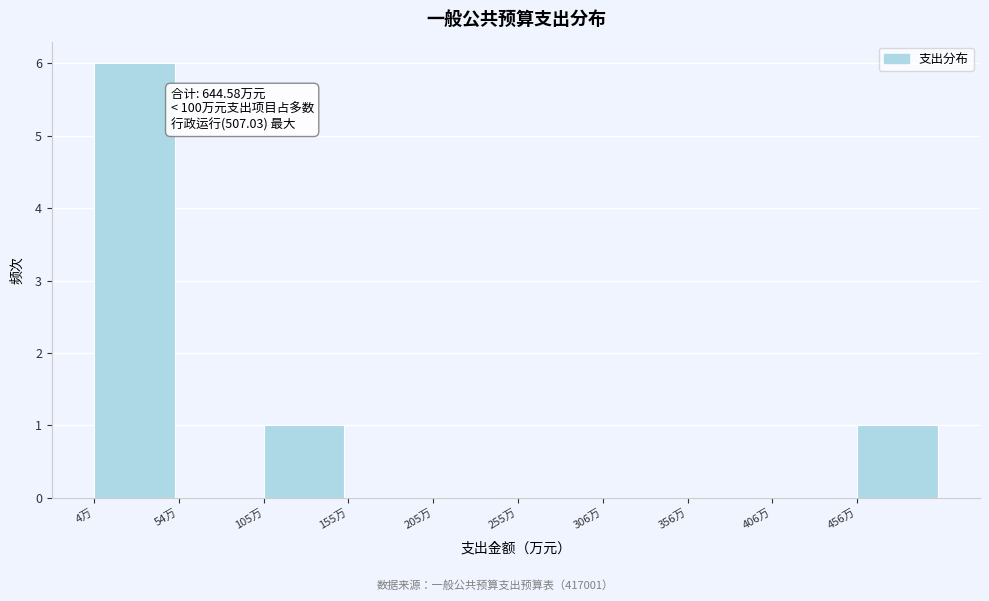

Which range on the x-axis has the tallest bar?

0 to 50